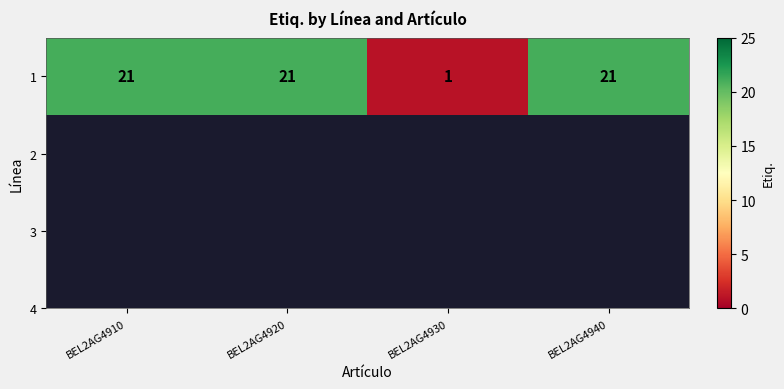

Is it true that the value at BEL2AG4940 is 29?

False